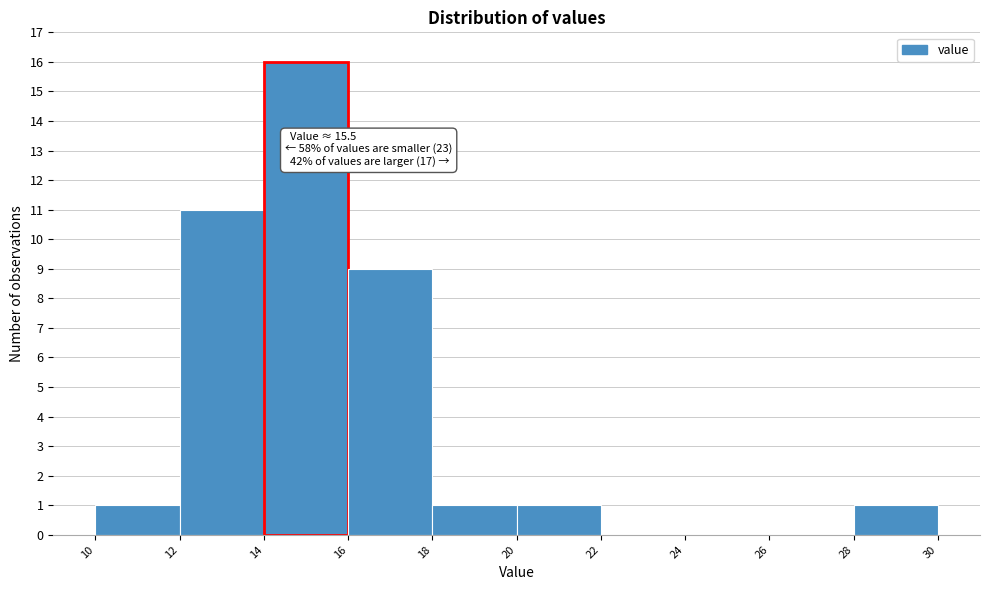

Which range on the x-axis has the tallest bar?

14 to 16